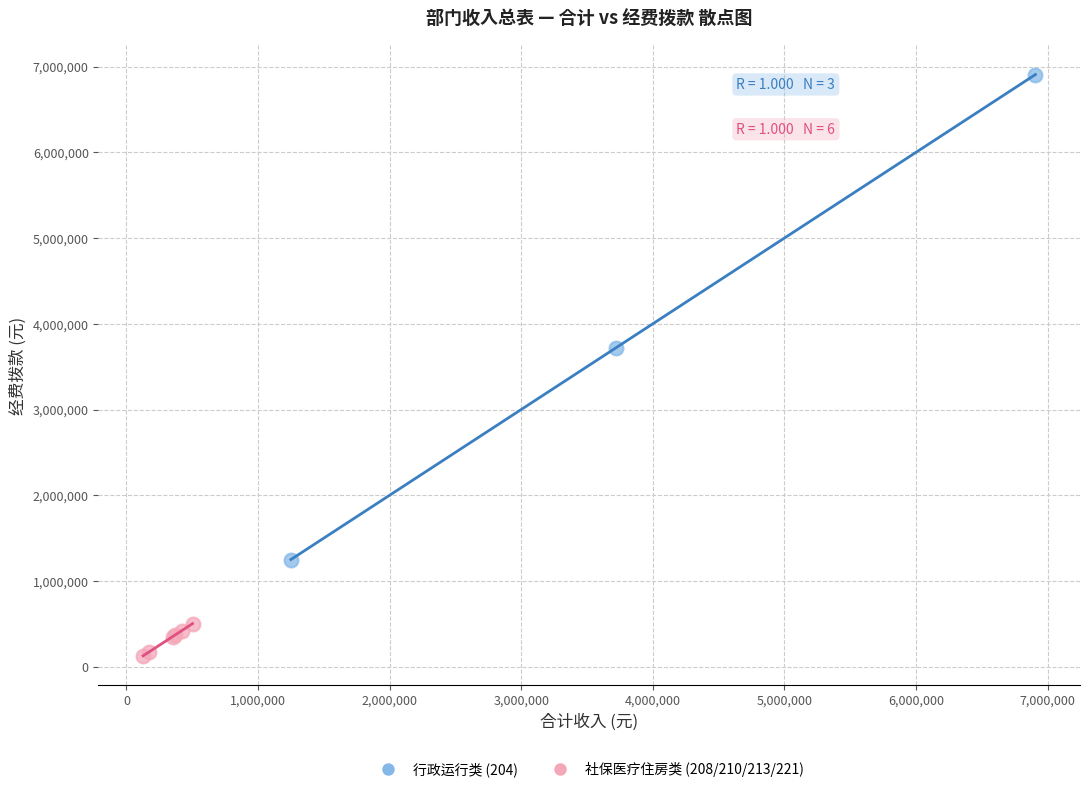

Which series has the widest spread of Y values?

行政运行类 (204)